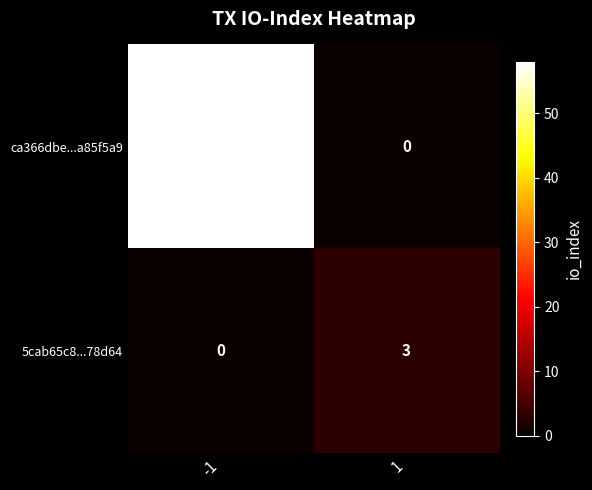

What is the sum of all ca366dbe...a85f5a9 values?

58